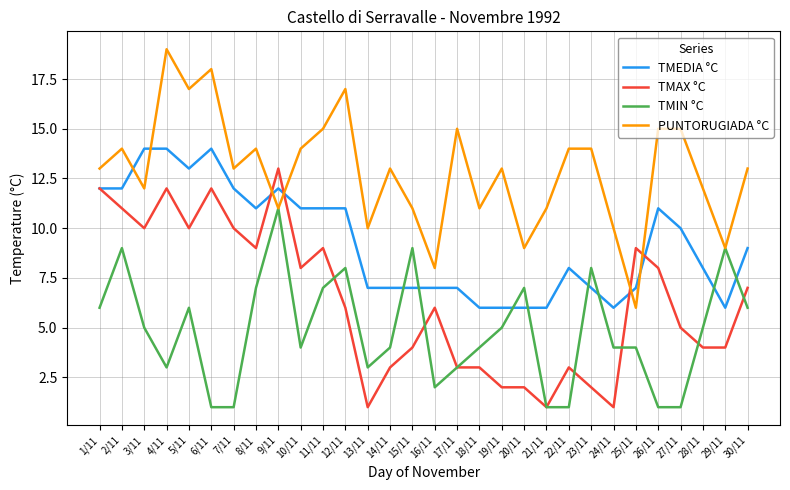

What is the difference between the highest and lowest values at 9/11?

2